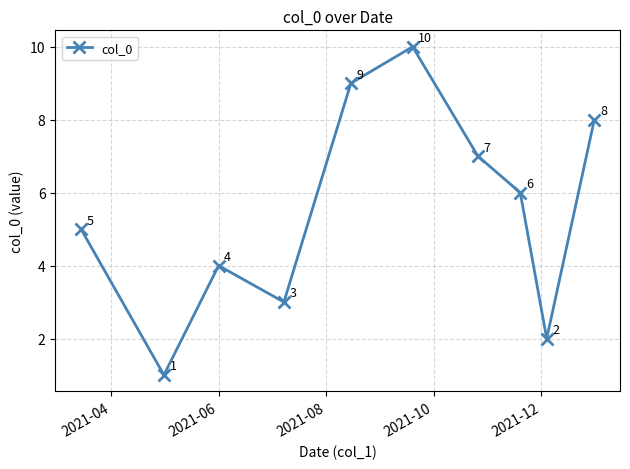

What is the value of the 3rd point from the left?

4